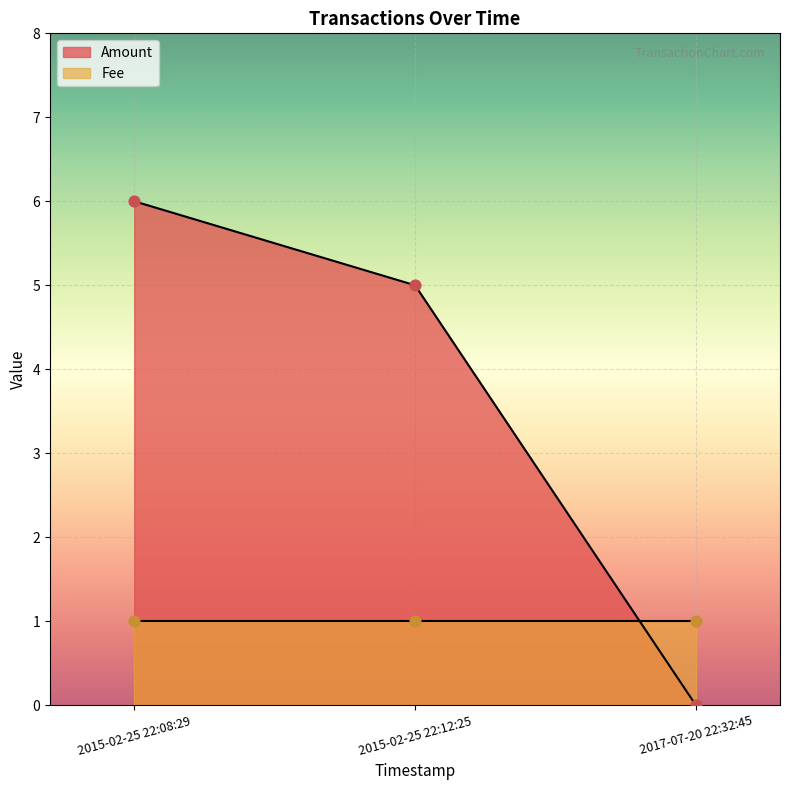

At how many categories does at least one series exceed 5?

1